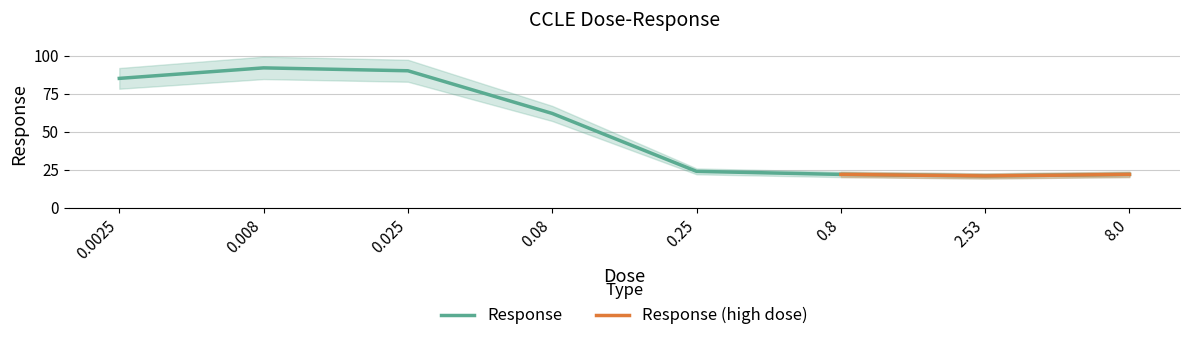

The value of Response at 0.08 is 35.1. True or false?

False